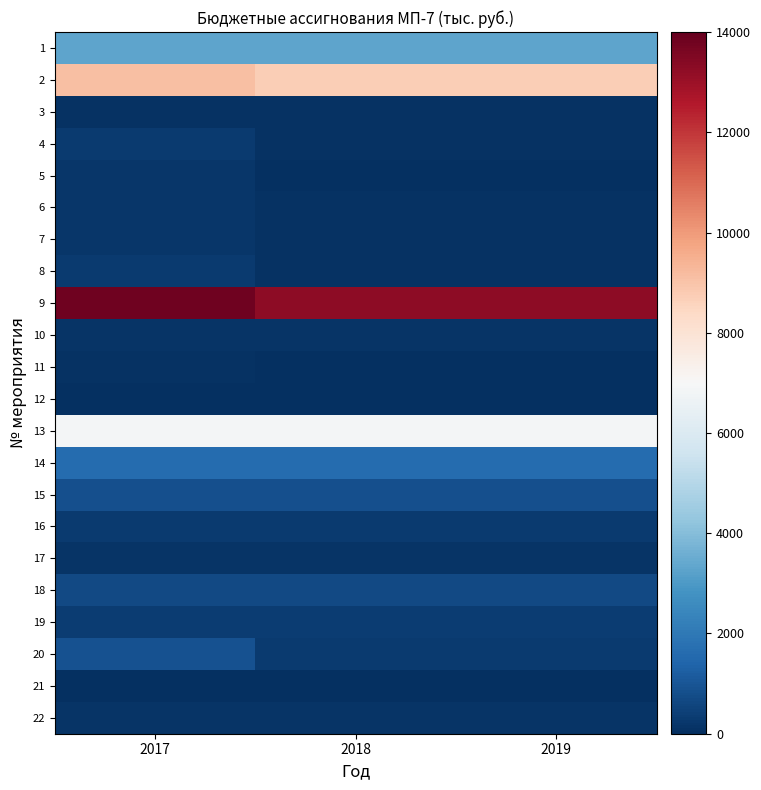

At how many categories does at least one series exceed 5523?

3